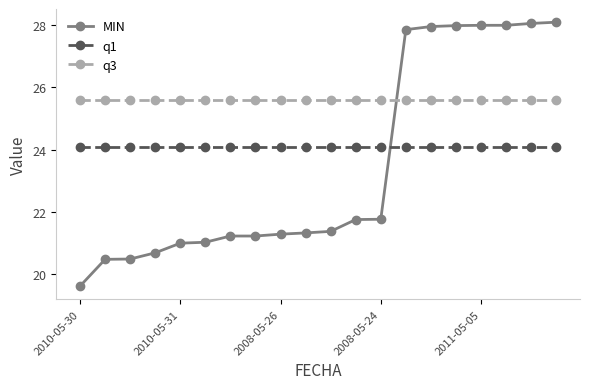

What is the value of the q1 point at the 9th from the left?

24.1